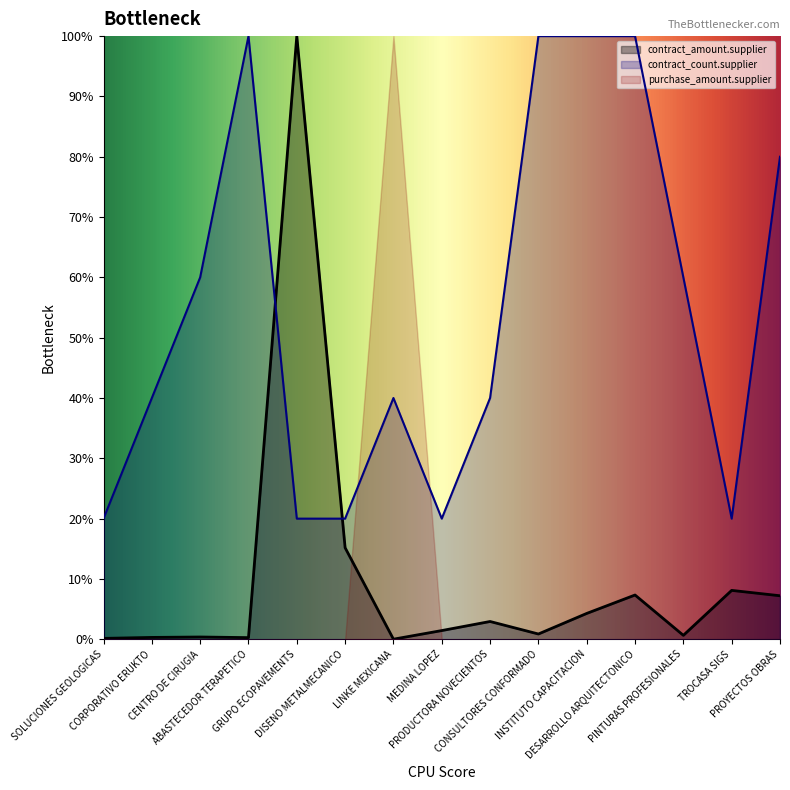

After their last crossing, which series has the higher values: contract_amount.supplier or contract_count.supplier?

contract_count.supplier